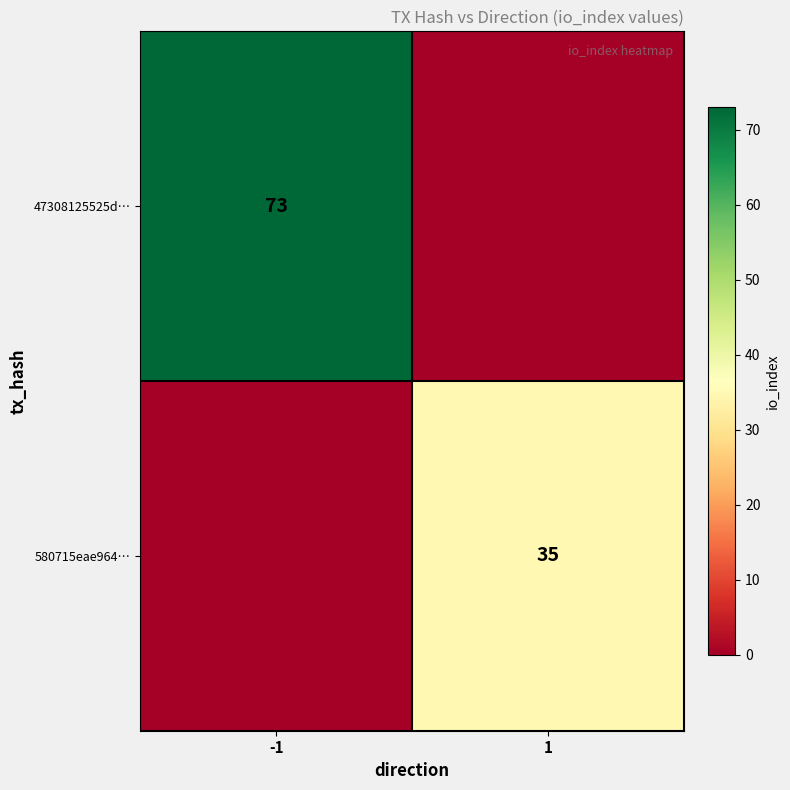

Is the value of 47308125525d… at -1 greater than the value of 580715eae964… at 1?

Yes